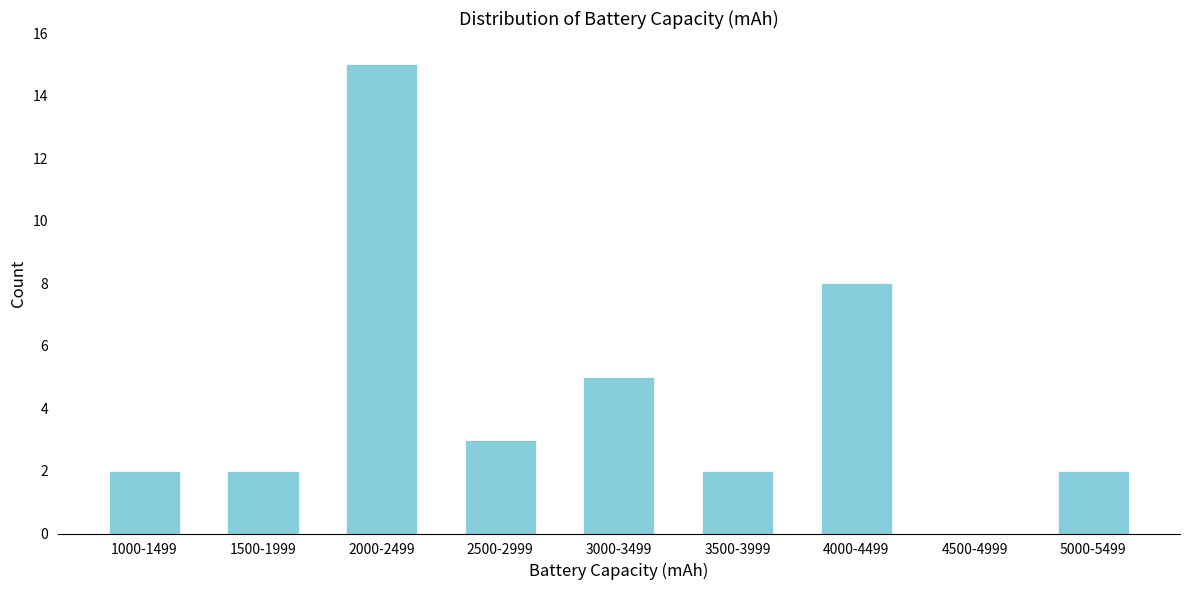

Reading left to right, transcribe all the data shown in this chart.

1000-1499=2	1500-1999=2	2000-2499=15	2500-2999=3	3000-3499=5	3500-3999=2	4000-4499=8	4500-4999=0	5000-5499=2